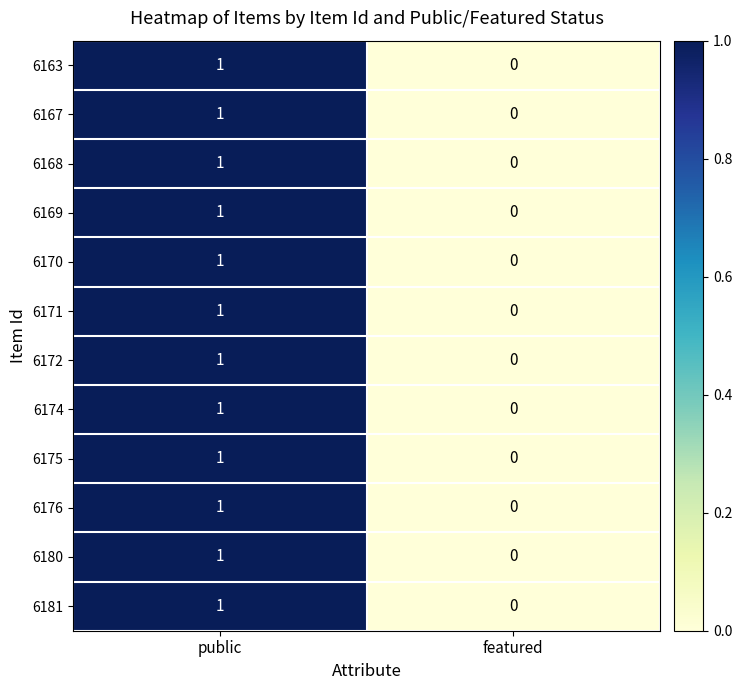

Reading left to right, extract all data points from this chart.

6163: 1	0
6167: 1	0
6168: 1	0
6169: 1	0
6170: 1	0
6171: 1	0
6172: 1	0
6174: 1	0
6175: 1	0
6176: 1	0
6180: 1	0
6181: 1	0